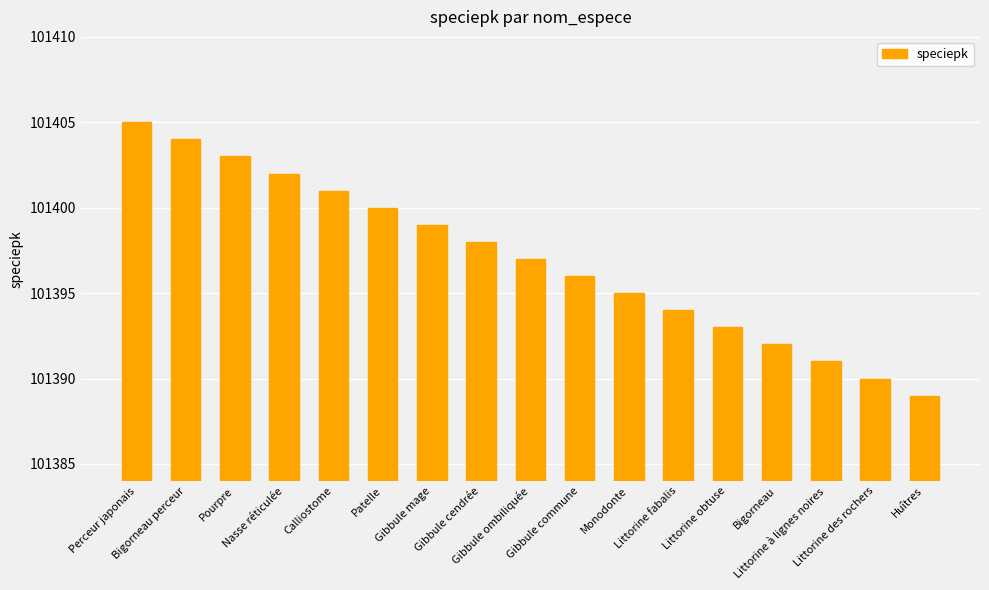

Does the chart contain stacked bars?

No